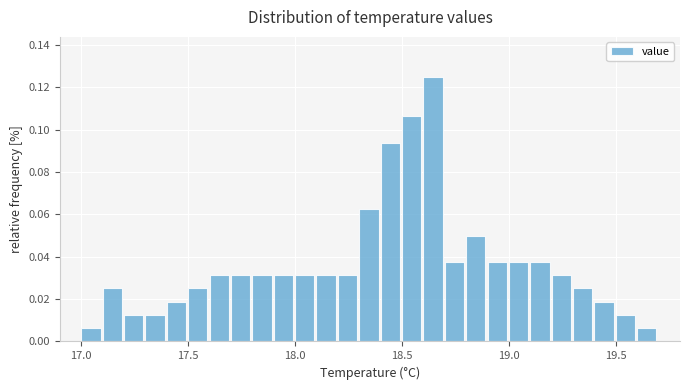

Around what value on the x-axis is the tallest bar? Give the approximate position of its centre, as read against the axis.

18.65